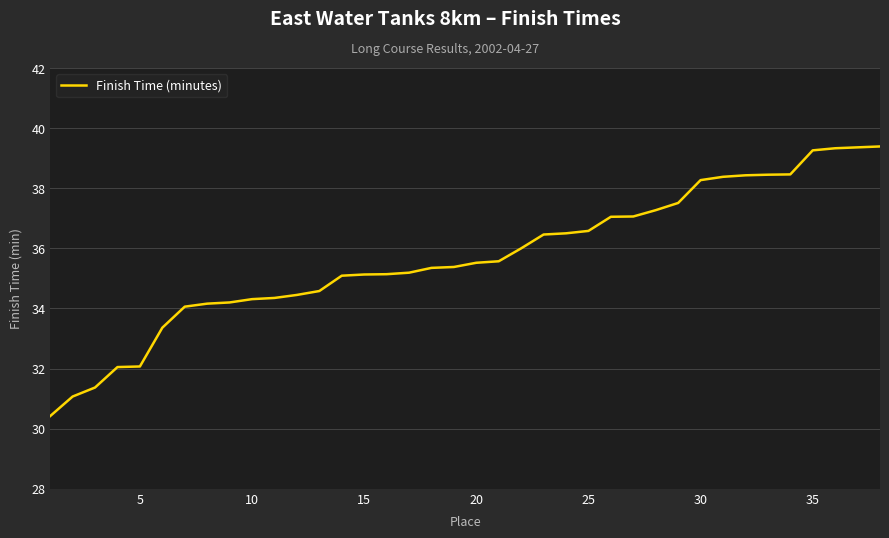

What is the difference between the maximum and minimum values?

9.0